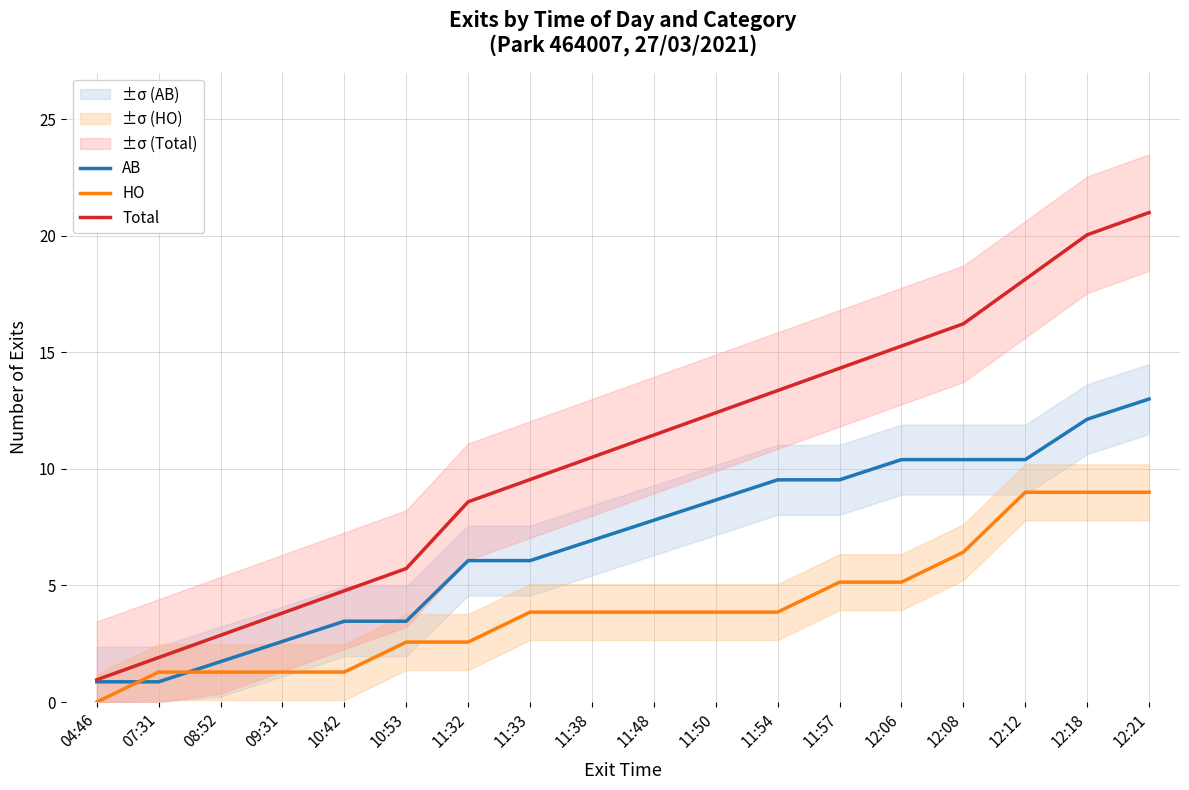

Rank the series by their maximum value, from lowest to highest.

HO, AB, Total